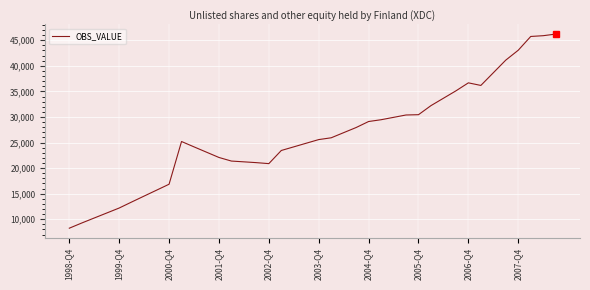

What is the difference between the maximum and minimum values?

37954